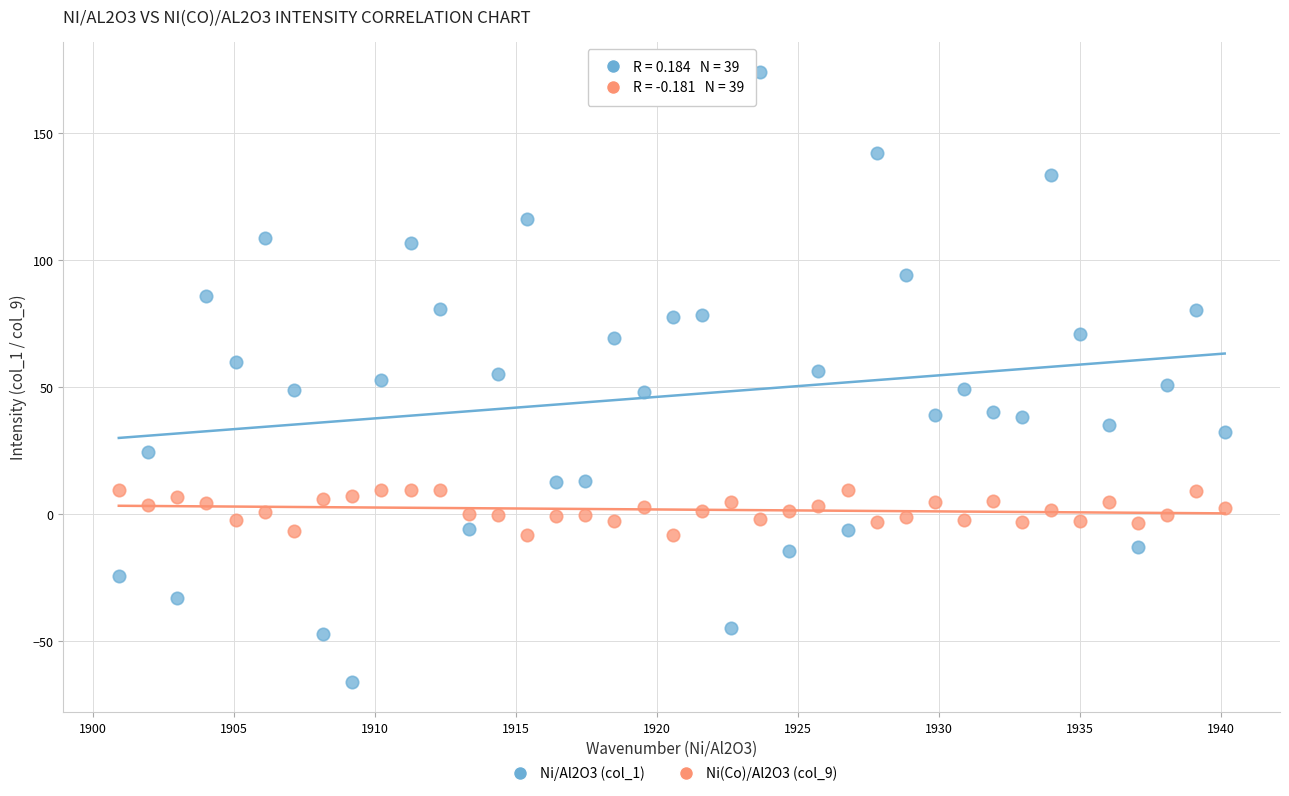

Which series contains the highest Y value?

Ni/Al2O3 (col_1)